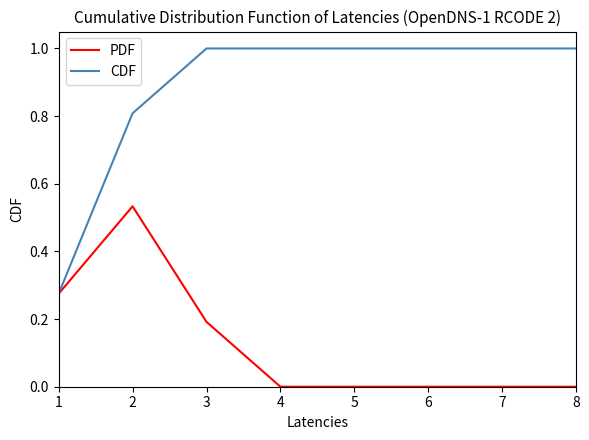

What is the greatest value displayed?

1.0